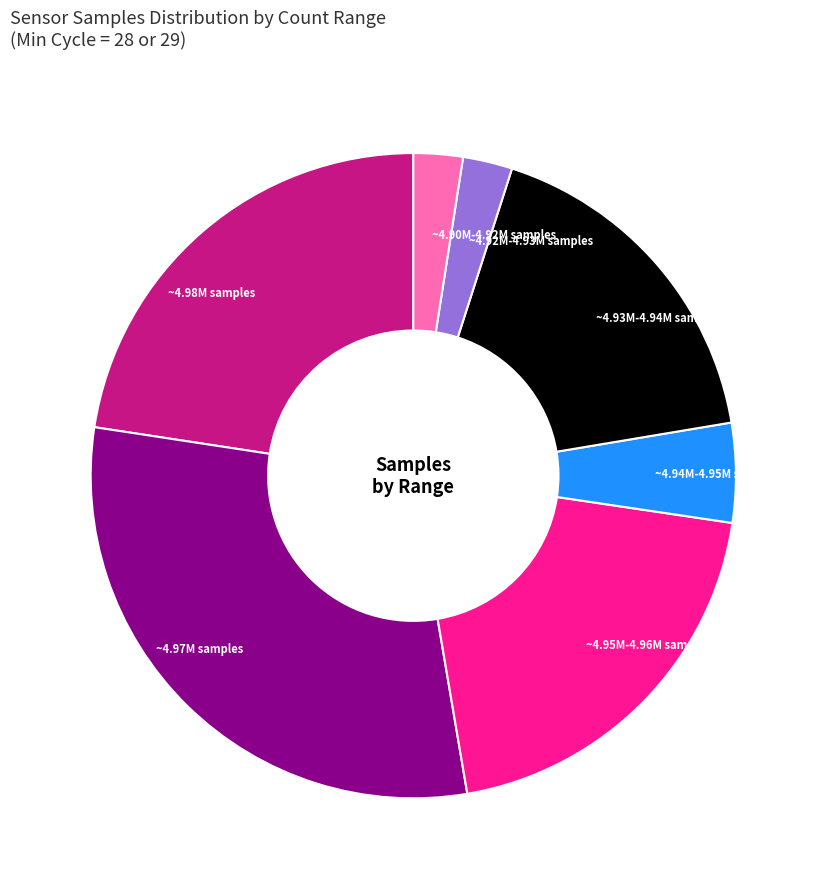

How many slices are in this pie chart?

7